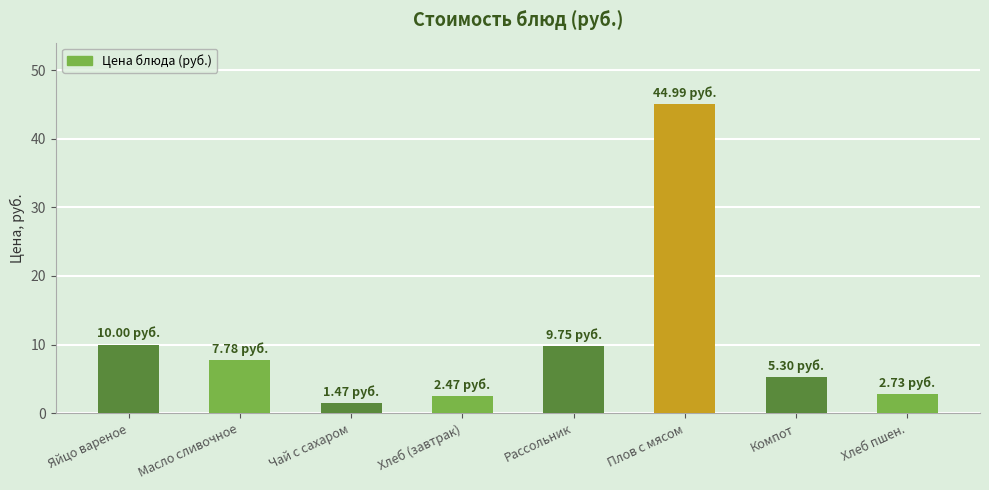

What is the difference between the maximum and minimum values?

43.5